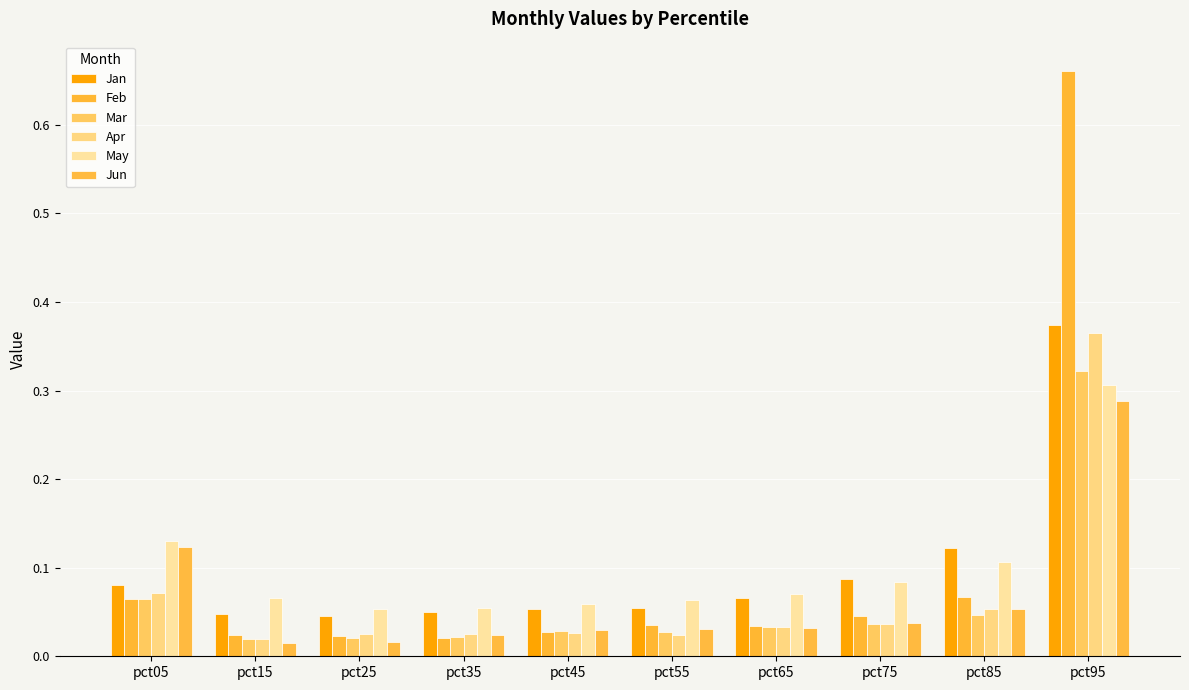

Are the bars horizontal?

No